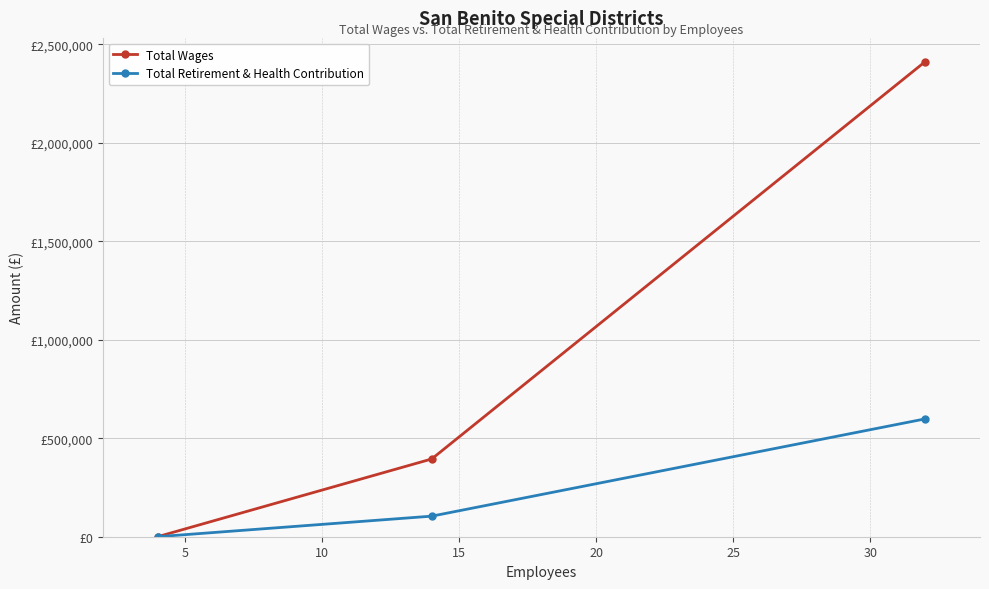

How many distinct data groups are displayed?

2